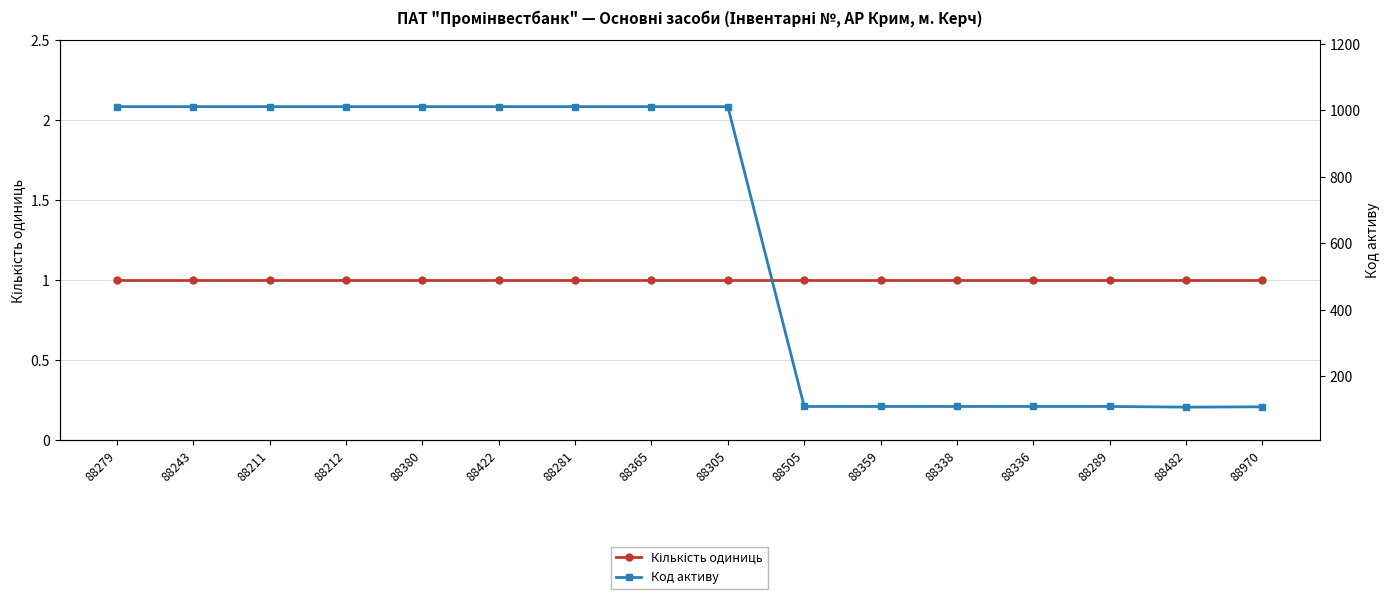

How many distinct data groups are displayed?

2